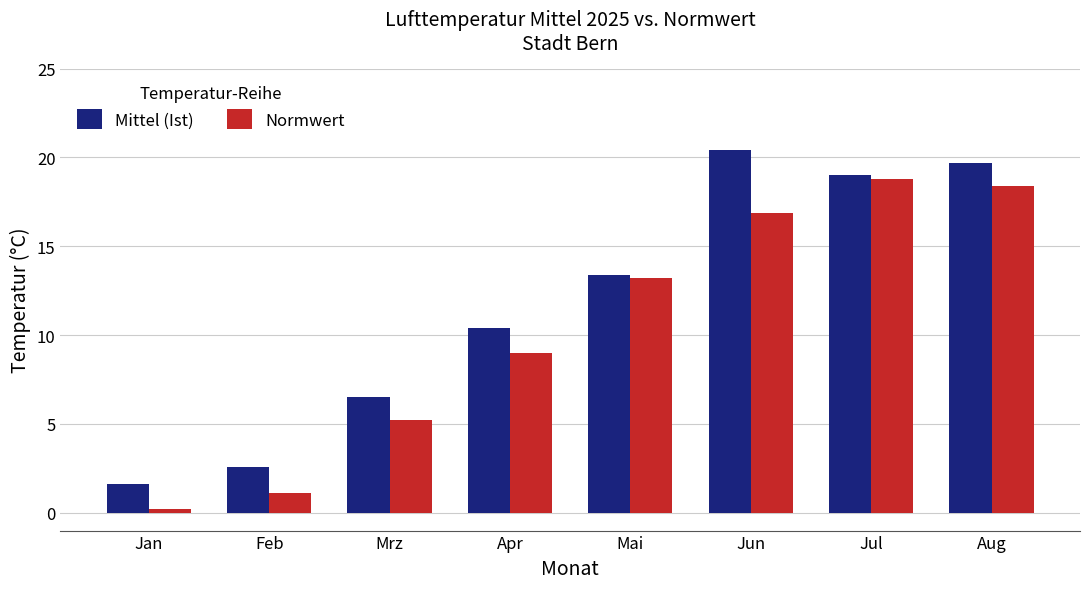

Rank the series at Jun from lowest to highest value.

Normwert, Mittel (Ist)